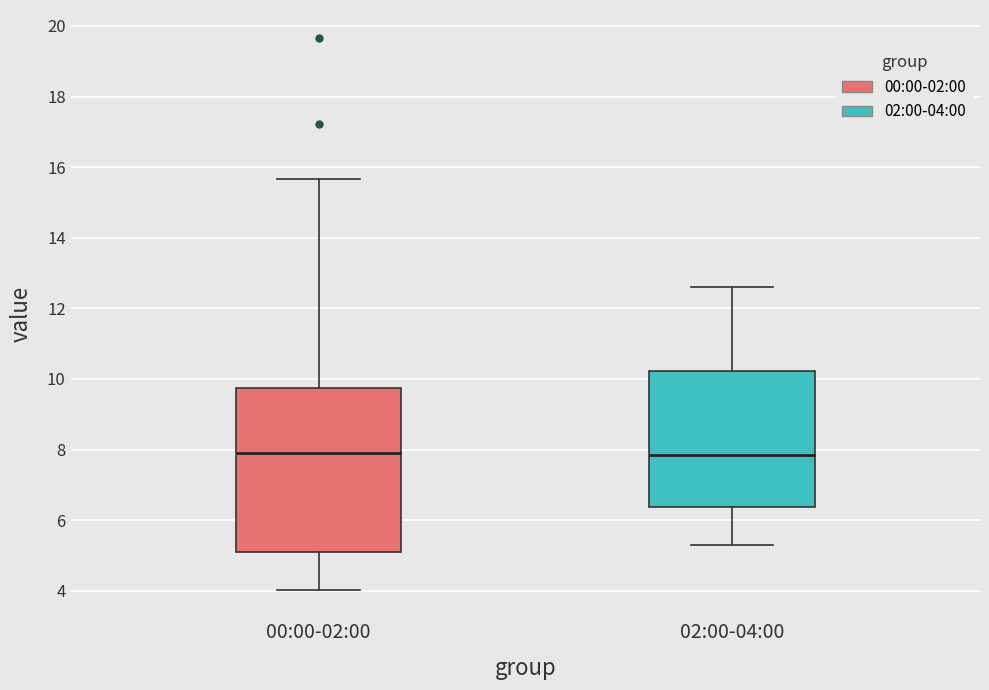

Reading left to right, transcribe this box plot: for each box, give where its median line is, the range the box spans, and where its two whiskers end, as read against the y-axis. The values are not printed on the chart, so give them approximately, as read against the axis.

00:00-02:00: median 8.0, box 5.0 to 9.8, whiskers 4.0 to 15.6
02:00-04:00: median 7.8, box 6.4 to 10.2, whiskers 5.4 to 12.6